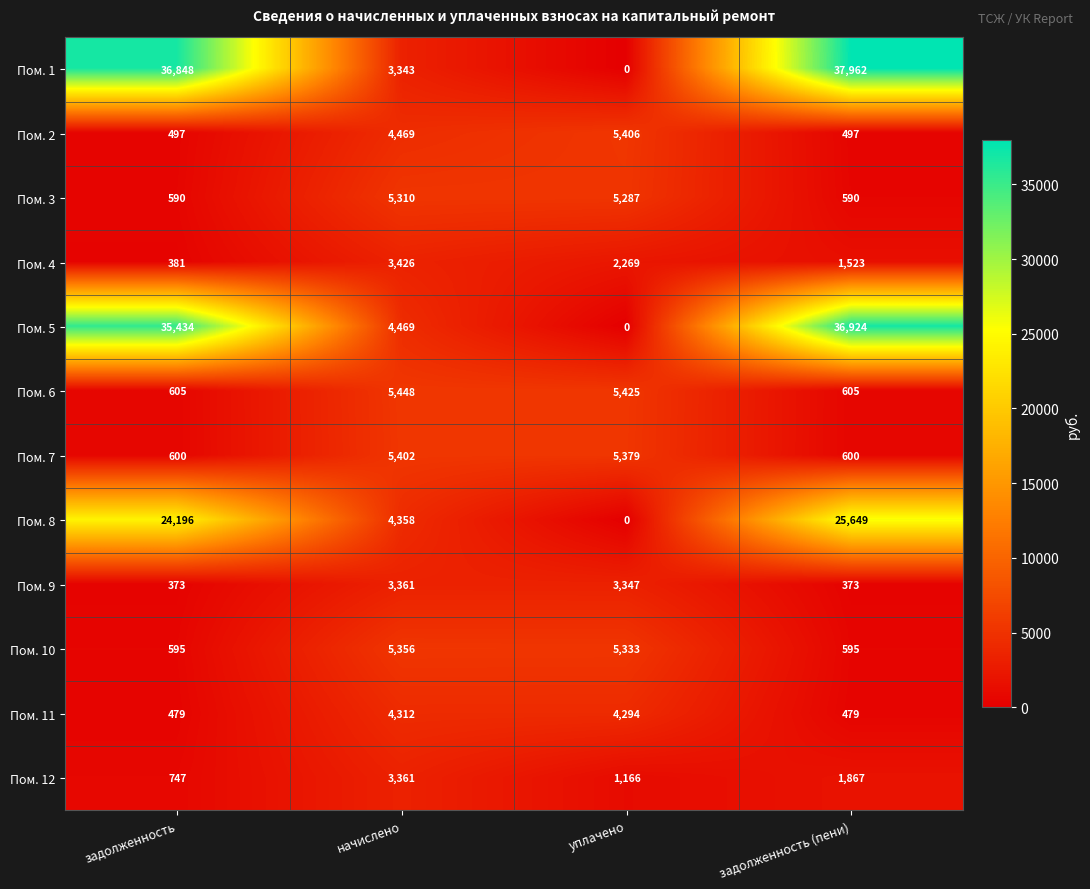

What is the sum of the Пом. 5 values at уплачено and задолженность (пени)?

36924